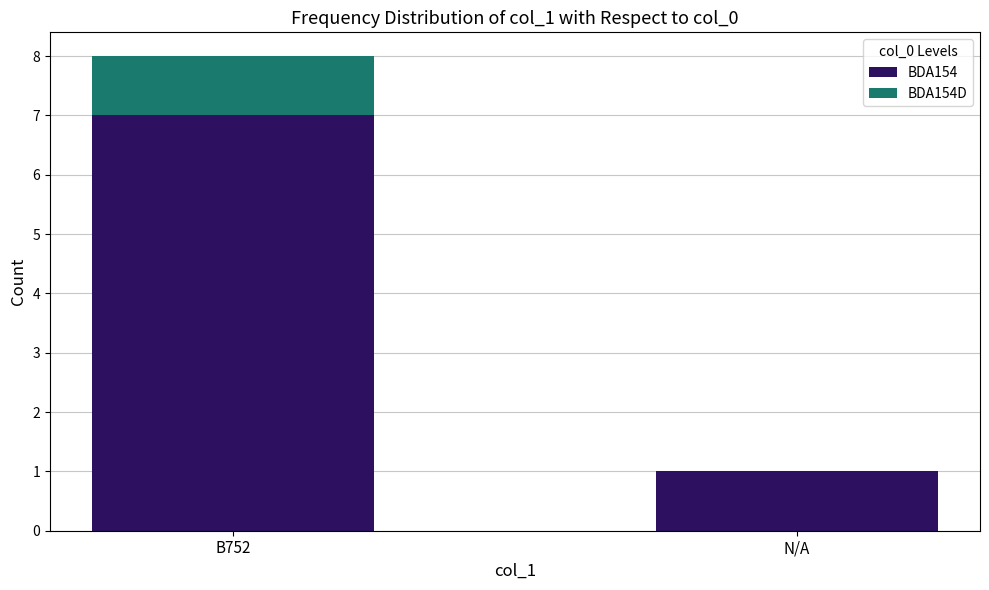

What is the sum of the BDA154 values at B752 and N/A?

8